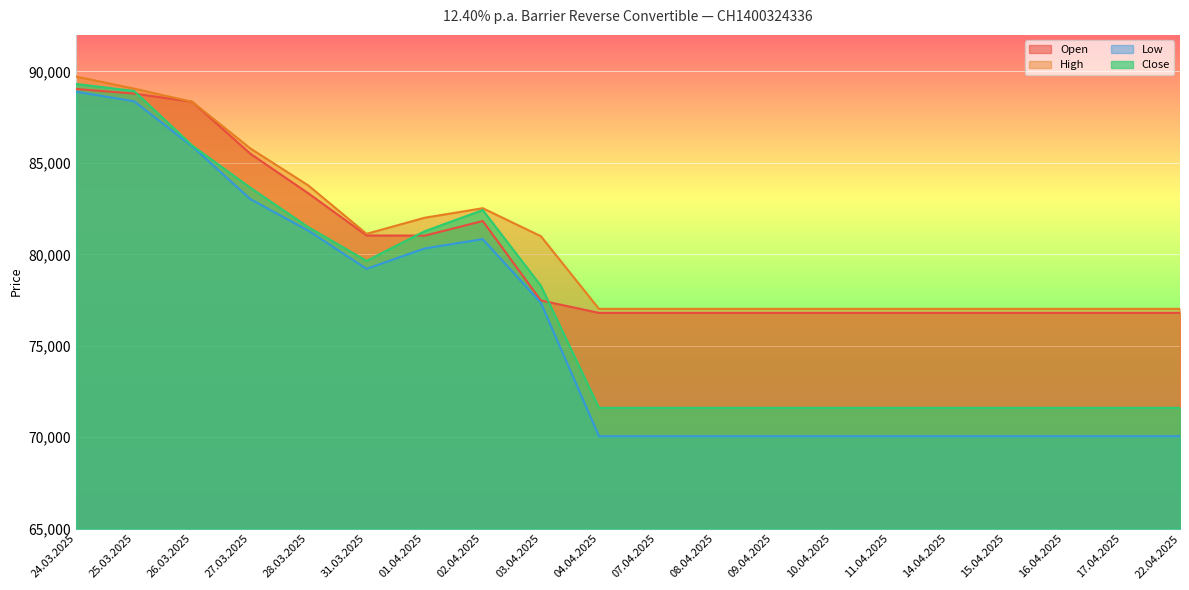

At how many categories does at least one series exceed 85346?

4